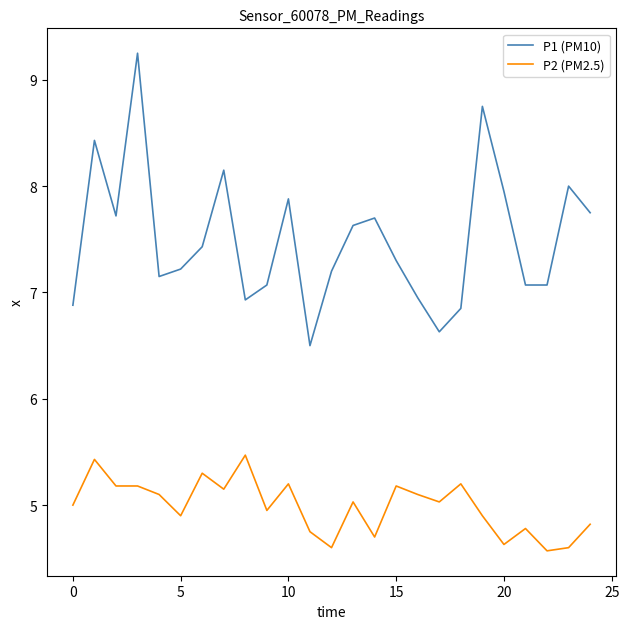

List the series in order of their peak value, highest first.

P1 (PM10), P2 (PM2.5)